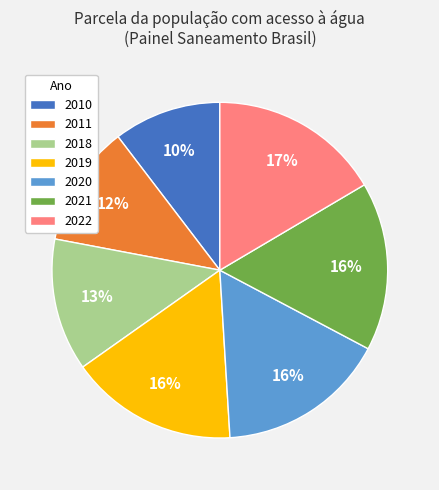

To the nearest percent, what portion does 2020 represent?

16%